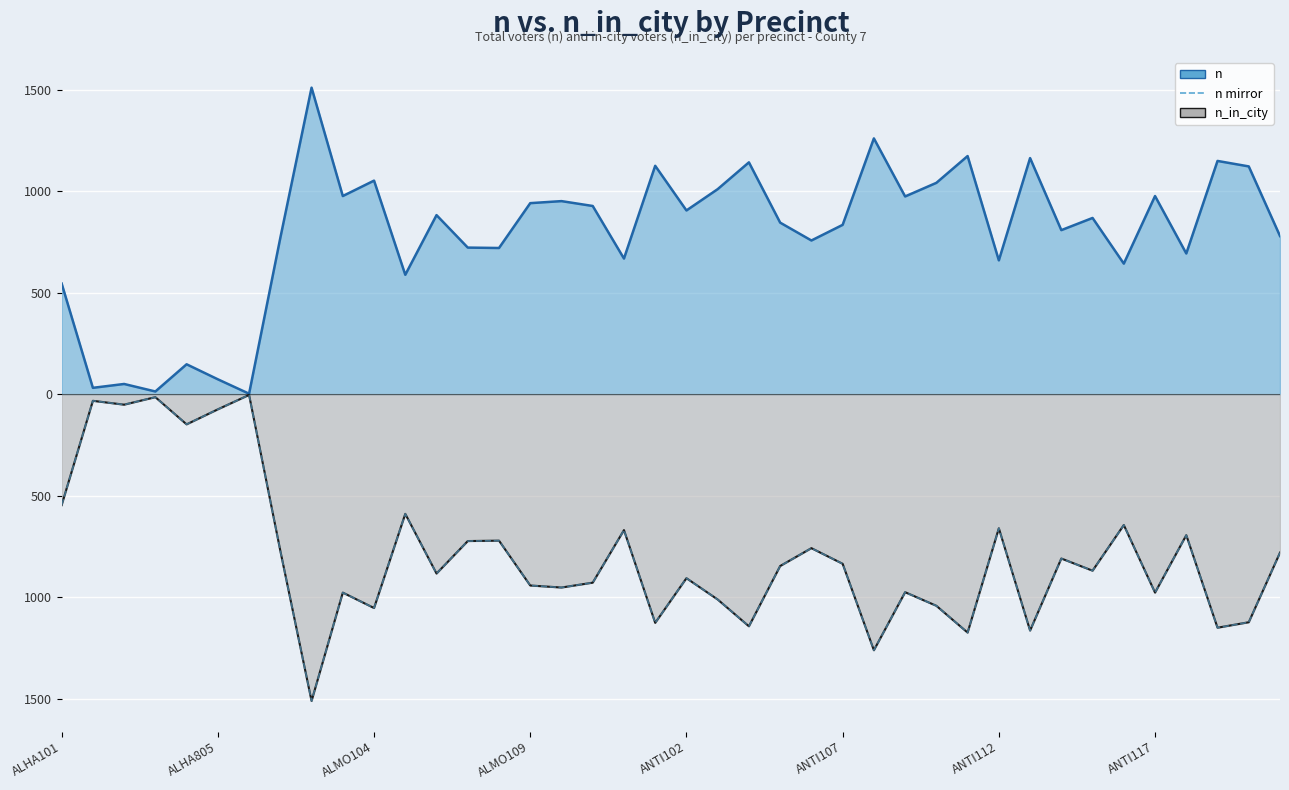

At how many categories does at least one series exceed -1335?

40